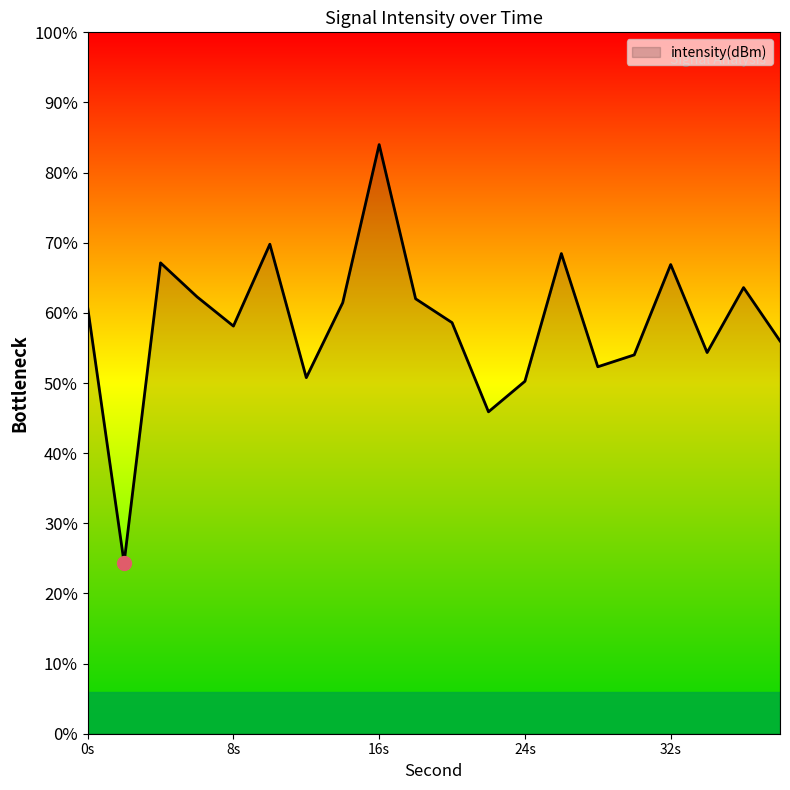

What is the change in value from 18 to 36?

+0.8